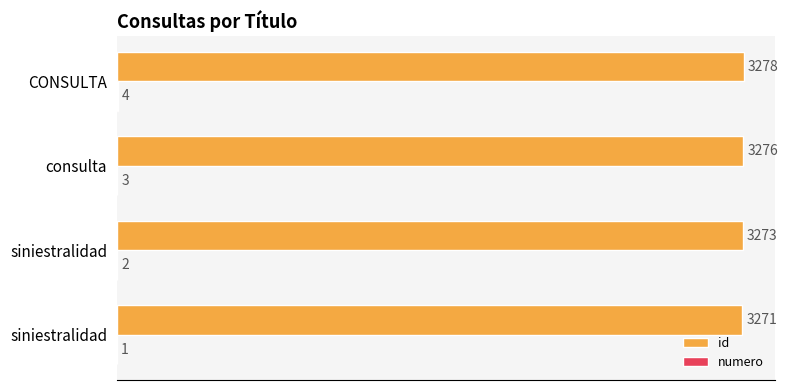

Reading right to left, extract all data points from this chart.

id: 3278	3276	3273	3271
numero: 4	3	2	1